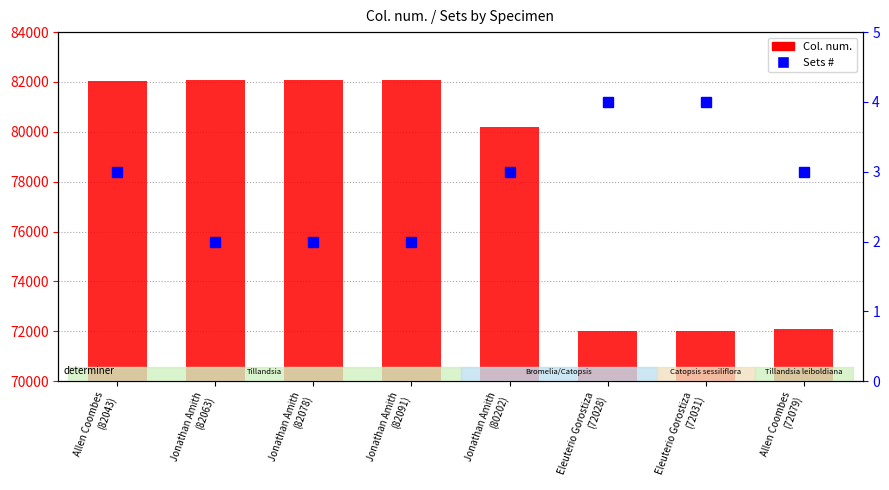

What is the approximate value of Col. num. at Jonathan Amith
(82063), to the nearest 100?

82100